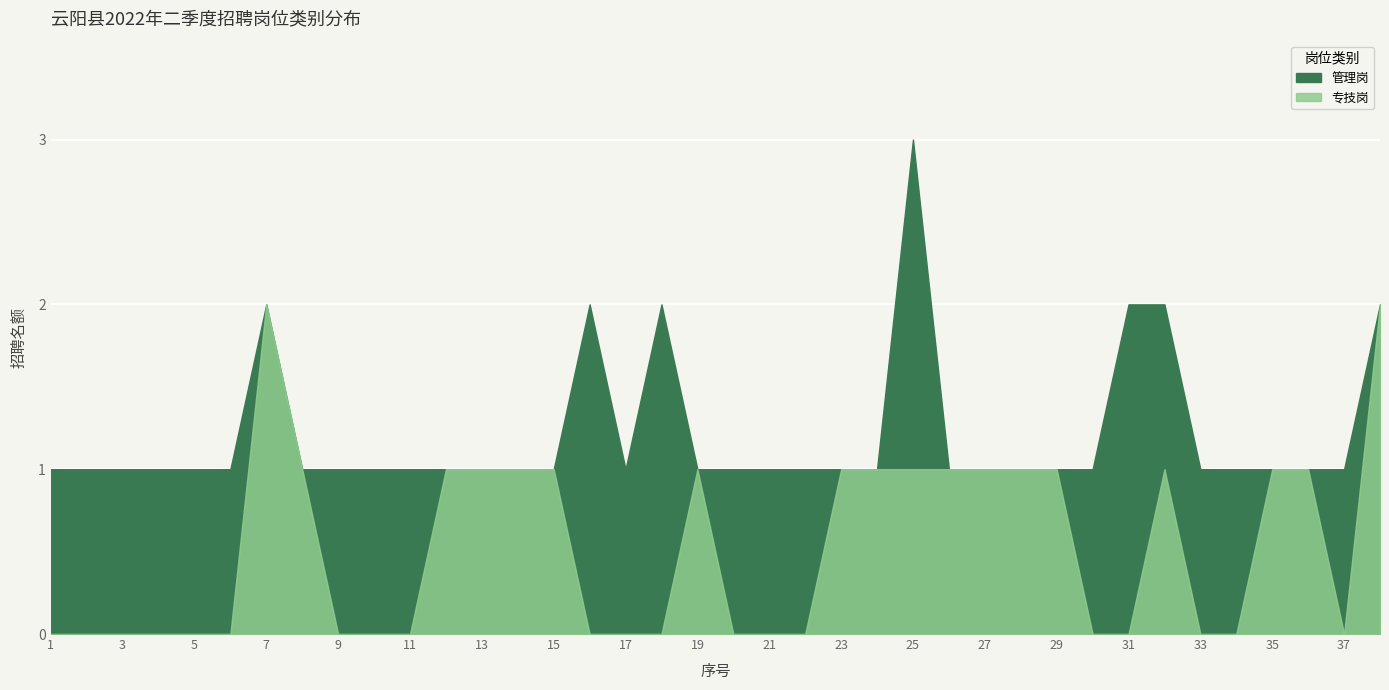

How many times do 管理岗 and 专技岗 cross each other?

13